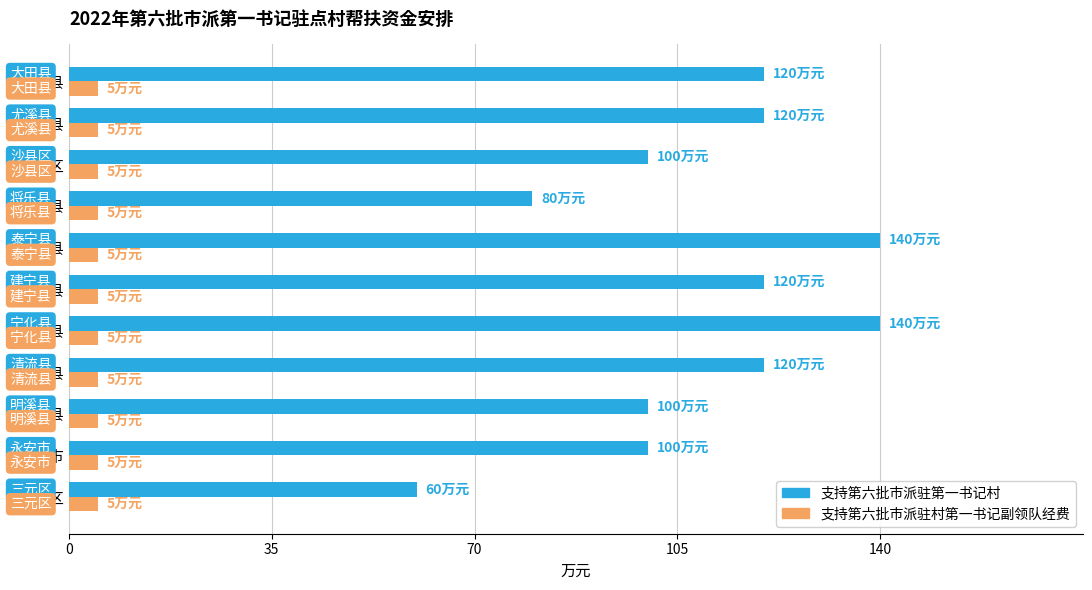

True or false: 支持第六批市派驻第一书记村 has a value of 30 at 尤溪县.

False